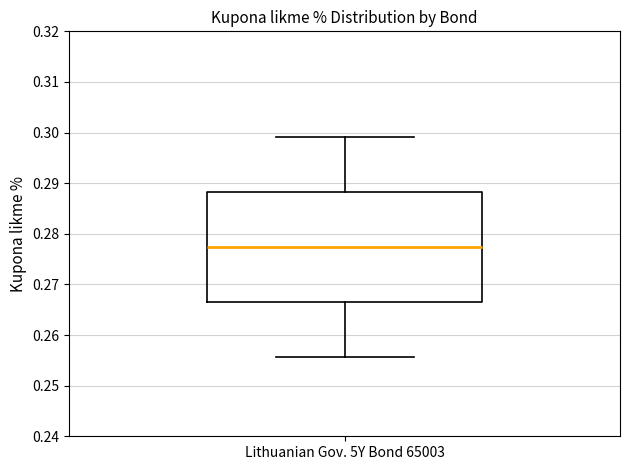

Where does the lower whisker of the box for Lithuanian Gov. 5Y Bond 65003 end on the y-axis? The values are not printed on the chart, so give them approximately, as read against the axis.

0.256